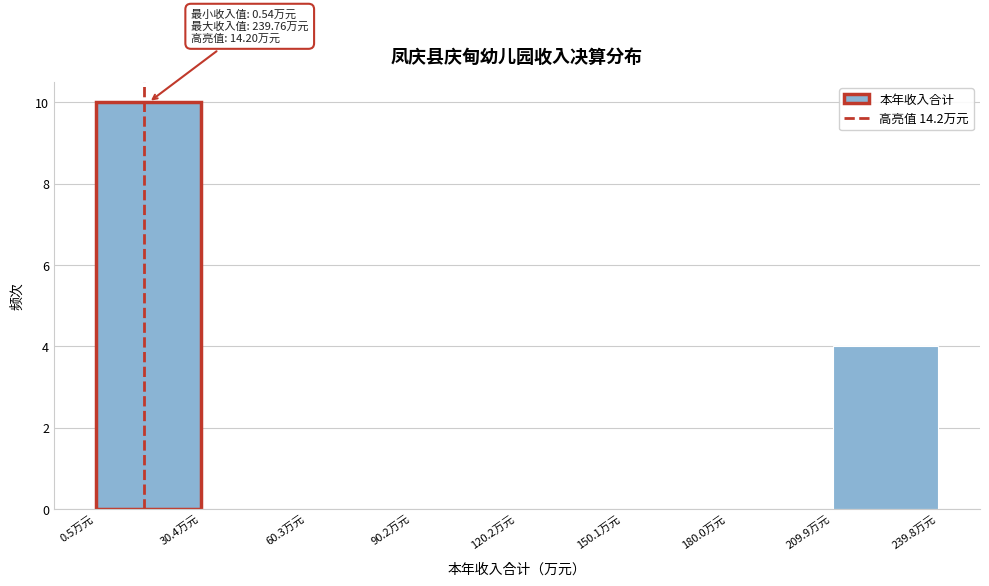

Over which range of the x-axis is the bar tallest?

0 to 30